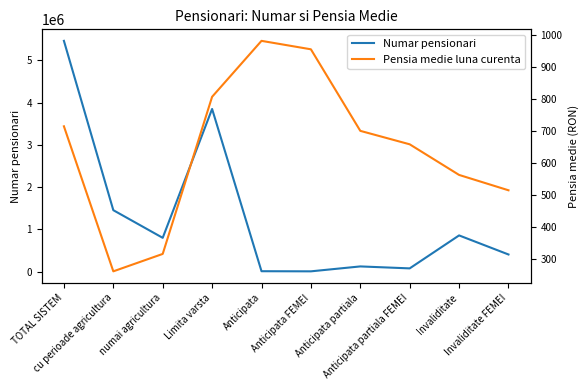

How many interior local valleys does the Pensia medie luna curenta series have?

1